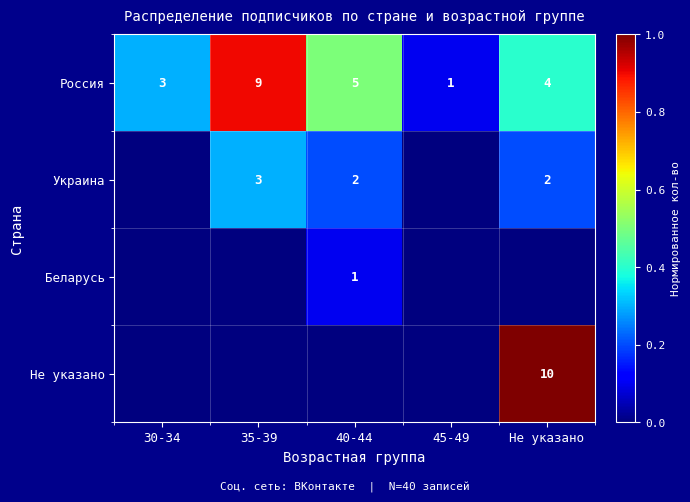

At which label is Россия closest to 5?

40-44